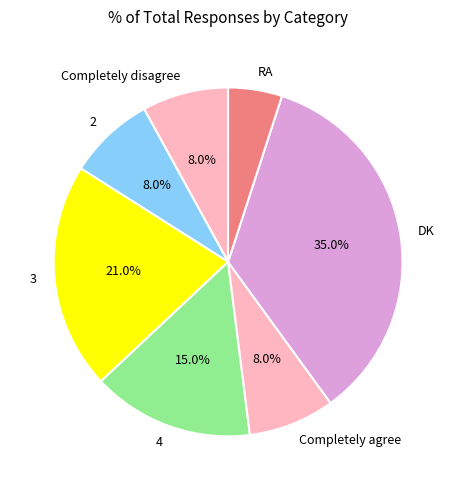

What percentage is the 3 slice, to the nearest percent?

21%